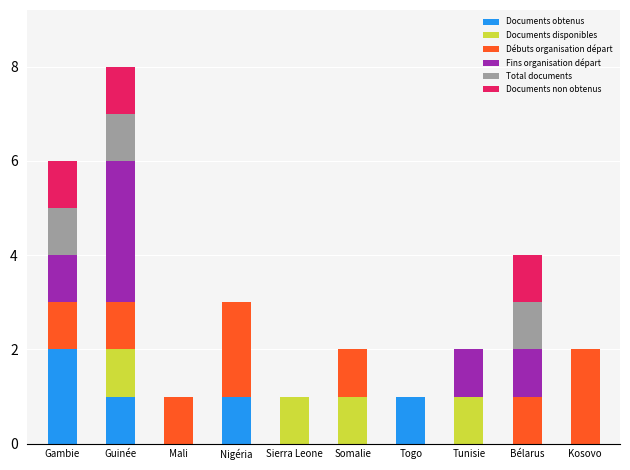

What are all the series names shown in the legend?

Documents obtenus, Documents disponibles, Débuts organisation départ, Fins organisation départ, Total documents, Documents non obtenus